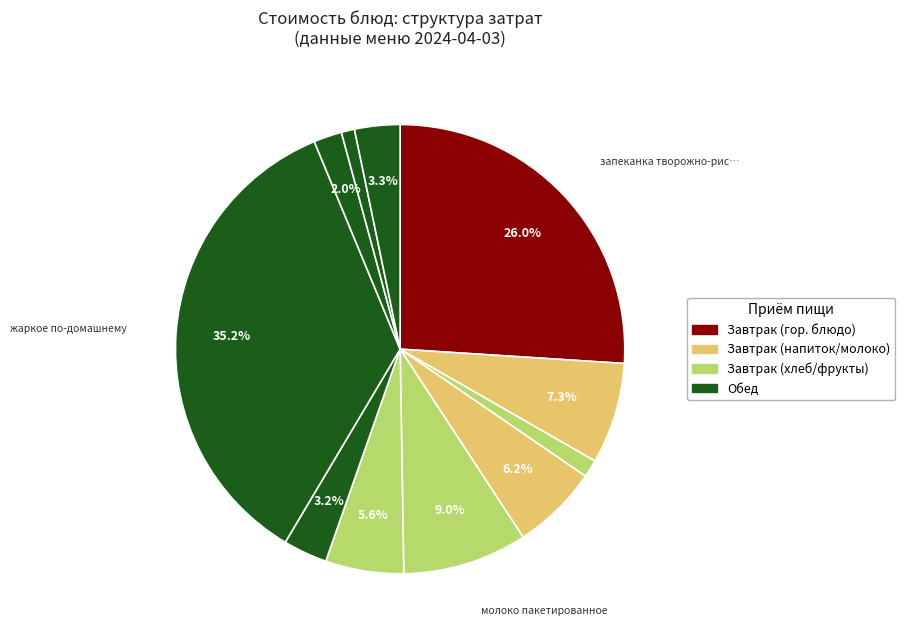

Which category has the biggest portion of the pie?

жаркое по-домашнему